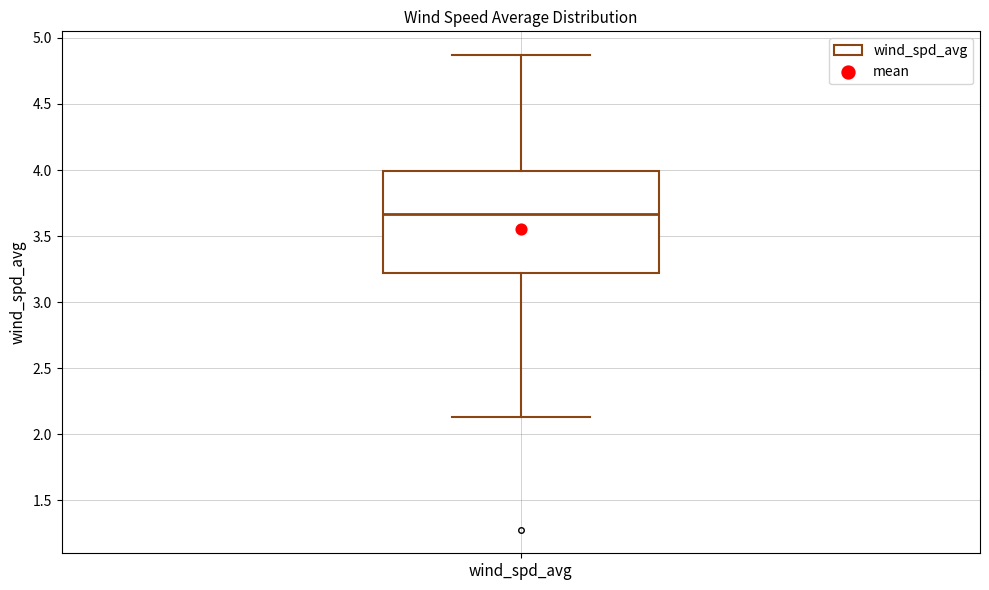

Where does the median line of the box for wind_spd_avg sit on the y-axis? The values are not printed on the chart, so give them approximately, as read against the axis.

3.65